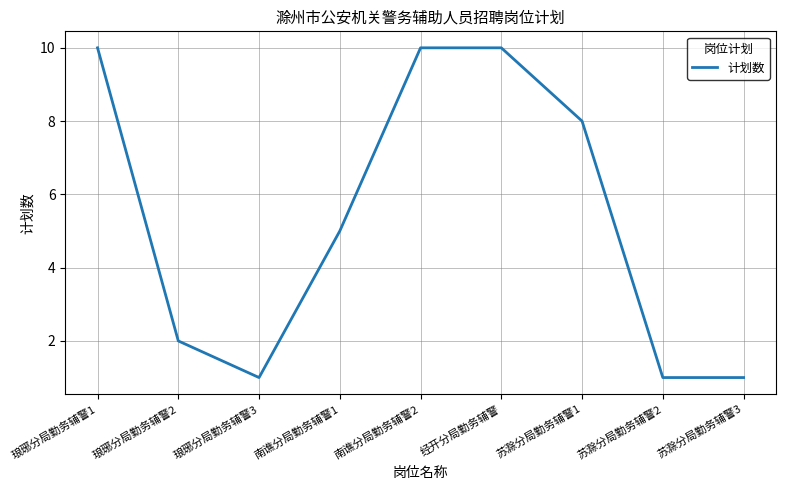

Reading left to right, list all the values displayed in this chart.

琅琊分局勤务辅警1=10	琅琊分局勤务辅警2=2	琅琊分局勤务辅警3=1	南谯分局勤务辅警1=5	南谯分局勤务辅警2=10	经开分局勤务辅警=10	苏滁分局勤务辅警1=8	苏滁分局勤务辅警2=1	苏滁分局勤务辅警3=1